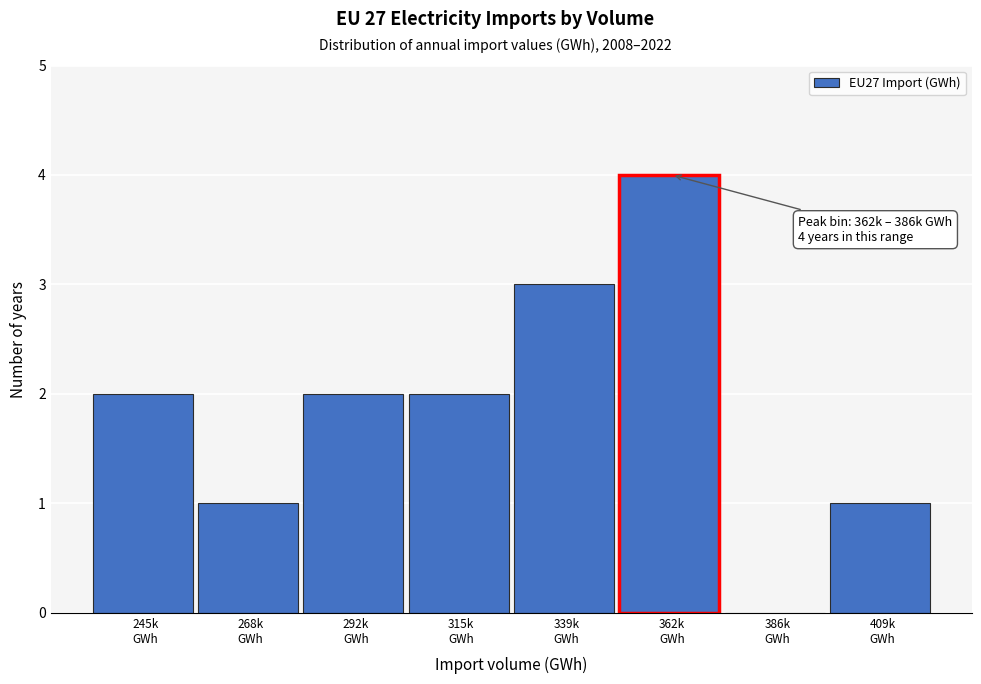

What is the greatest value displayed?

4